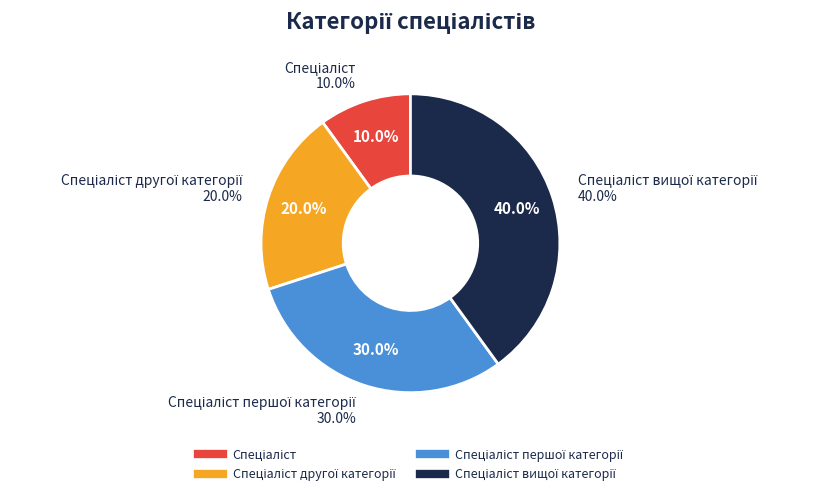

Rank the categories by value from lowest to highest.

Спеціаліст, Спеціаліст другої категорії, Спеціаліст першої категорії, Спеціаліст вищої категорії